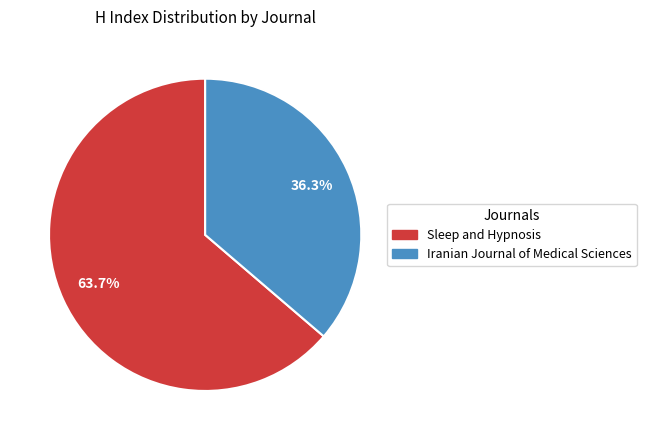

To the nearest percent, what is the average slice percentage?

50%